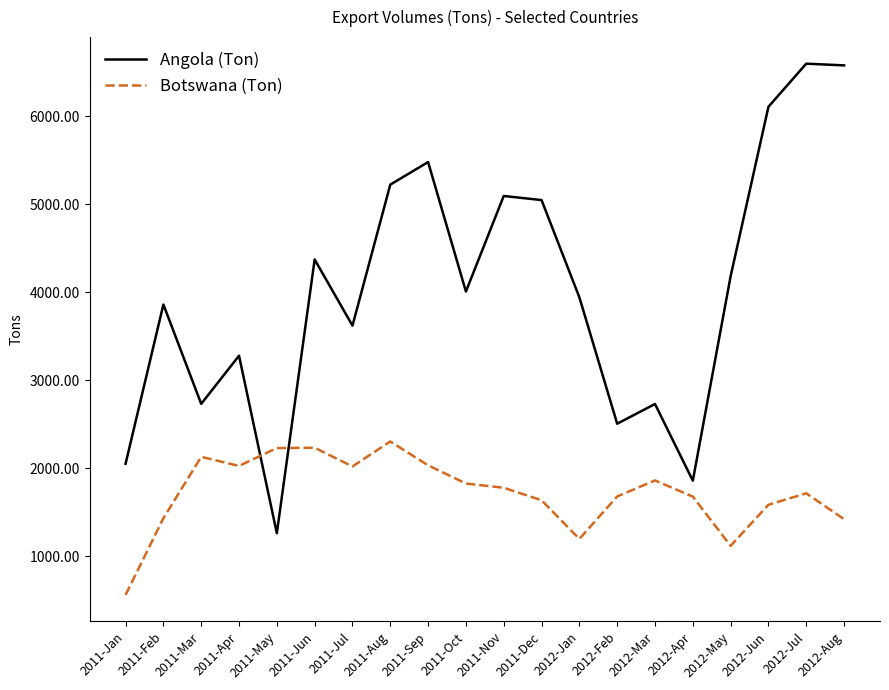

True or false: Angola (Ton) has a value of 1260.0 at 2011-May.

True